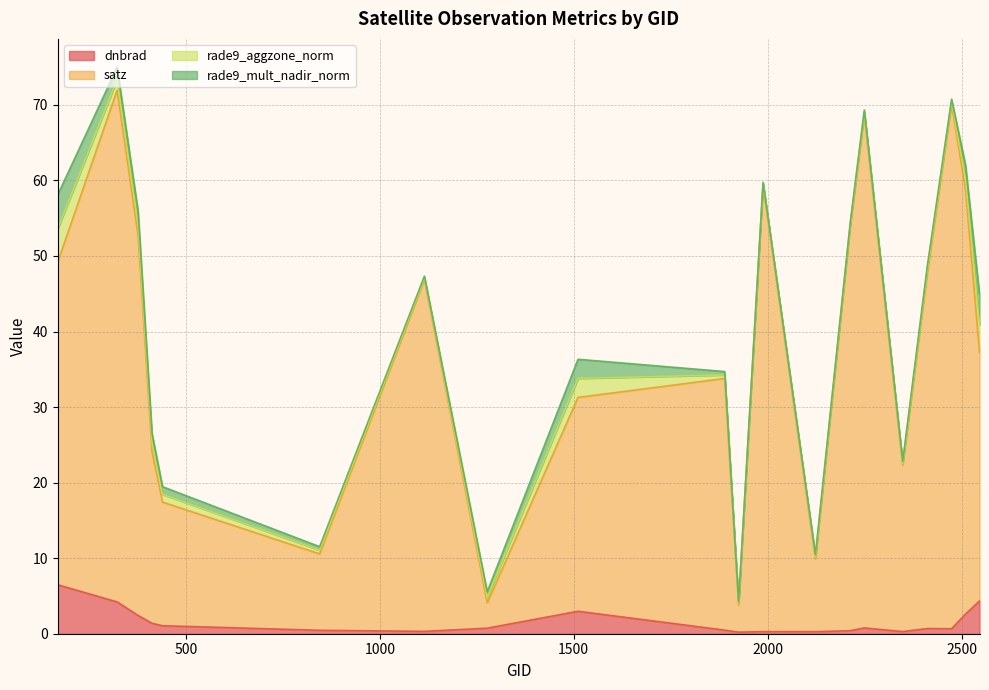

True or false: satz and dnbrad intersect in this chart.

False